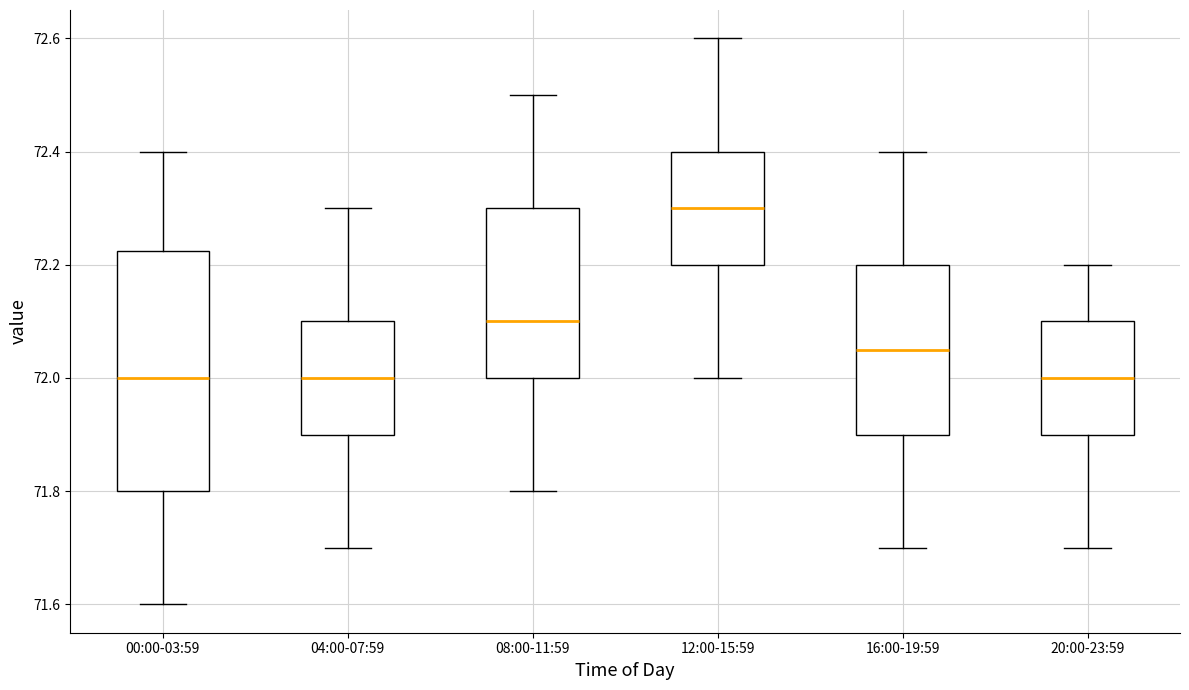

Which box has the highest median line?

12:00-15:59